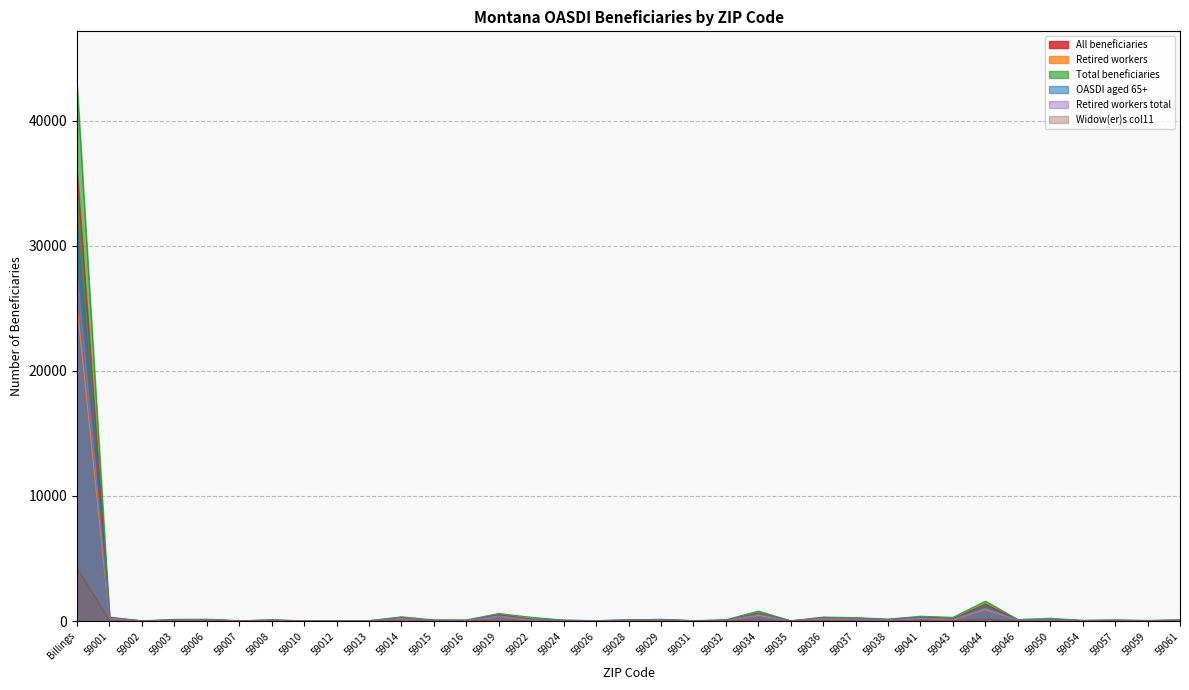

Between 59024 and 59029, which series saw the biggest shift?

Total beneficiaries